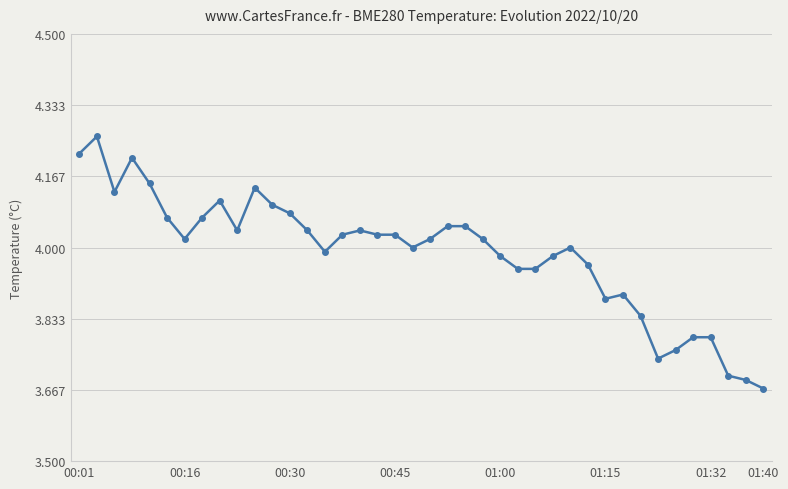

True or false: there are more than 2 points higher than both neighbors.

True